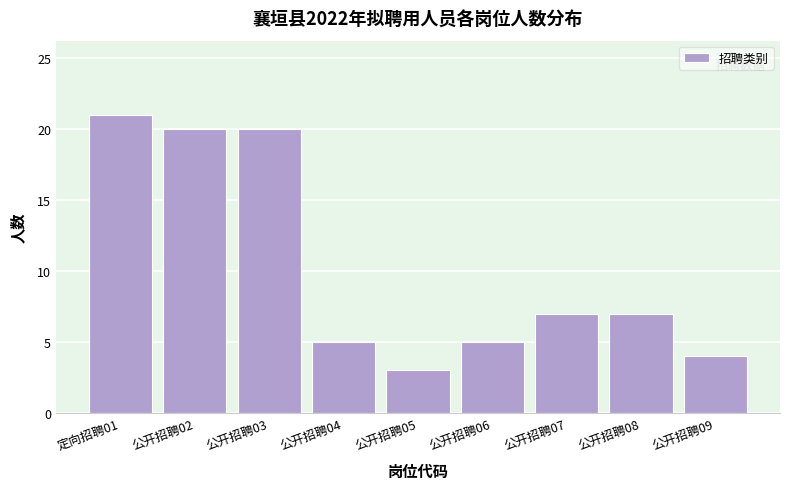

Reading left to right, extract all data points from this chart.

21	20	20	5	3	5	7	7	4